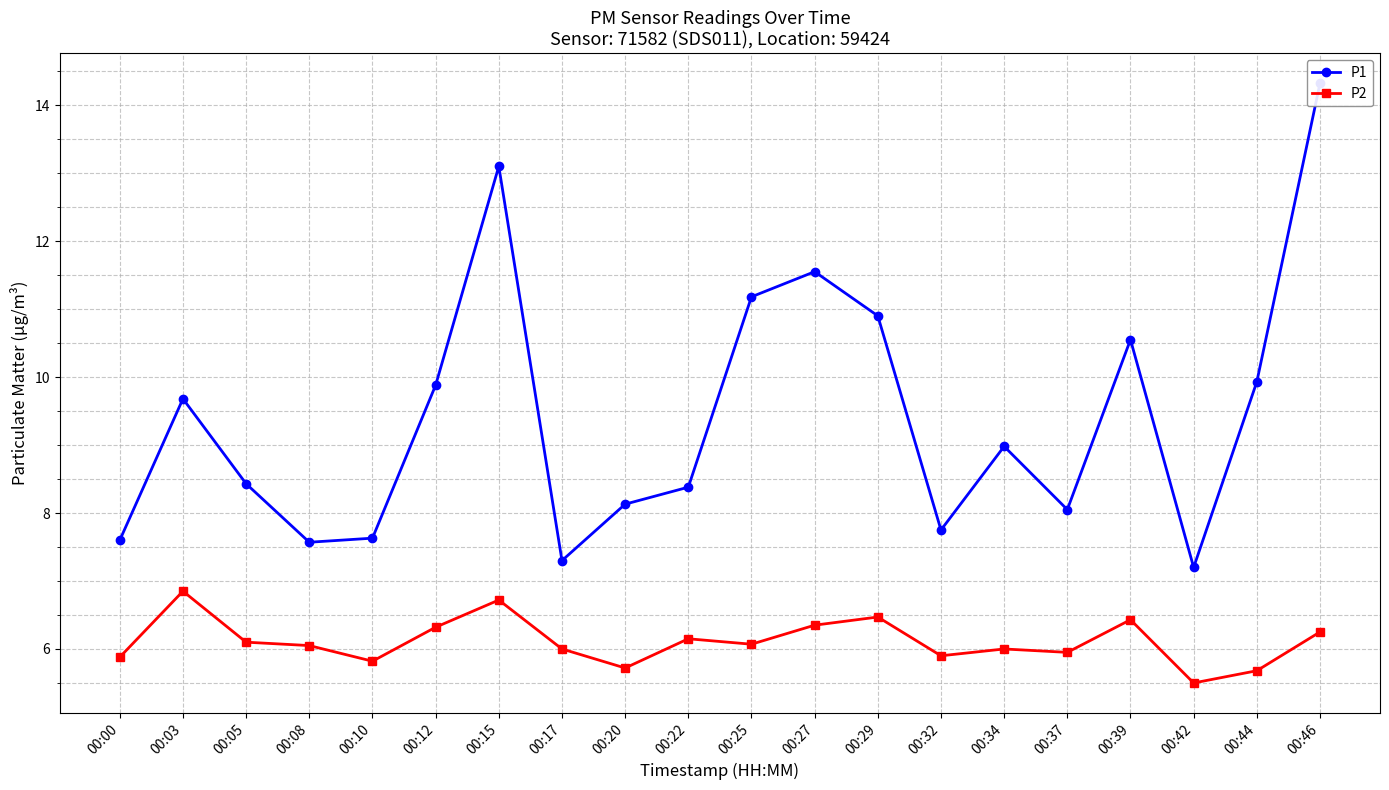

Which series has the widest spread of values?

P1